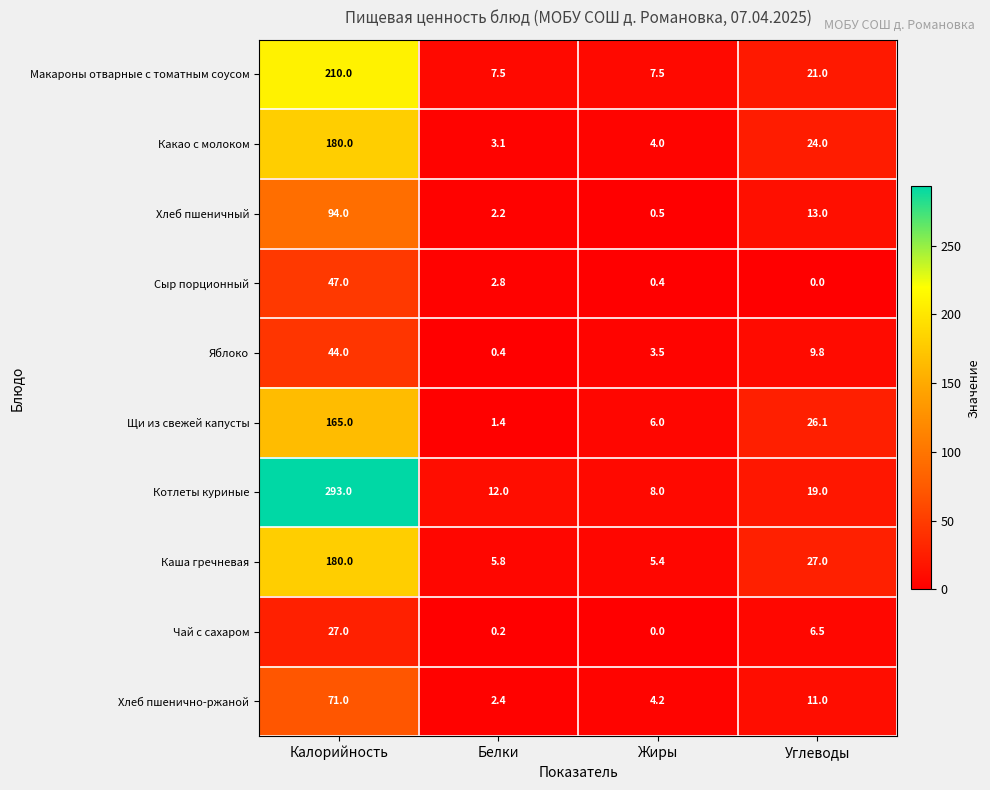

How many data points in Щи из свежей капусты are less than 26?

2